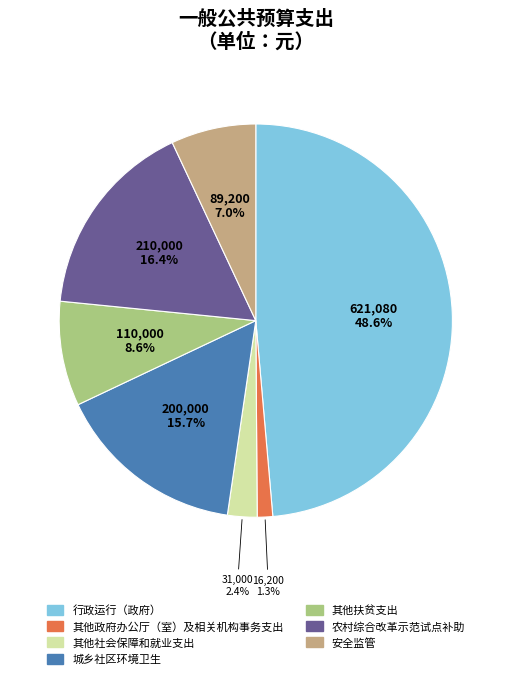

Count the number of slices in the pie.

7